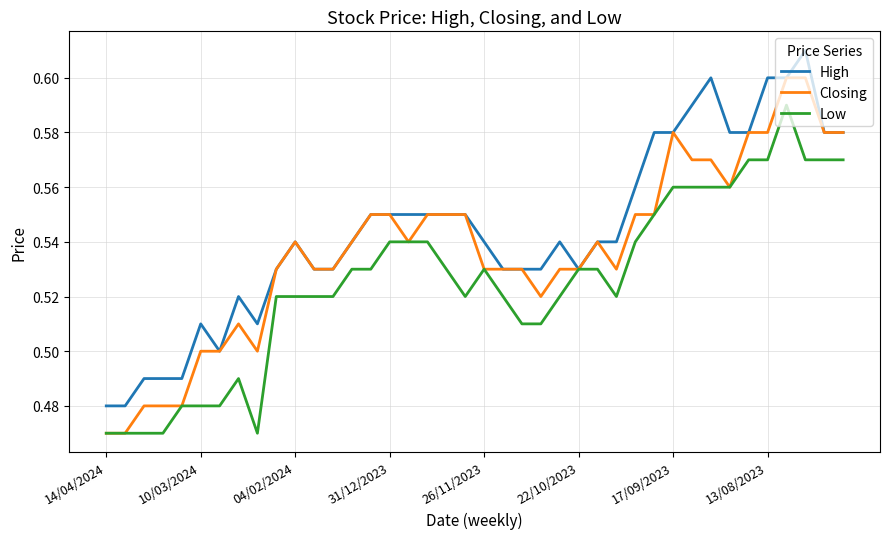

Rank the series by their maximum value, from highest to lowest.

High, Closing, Low